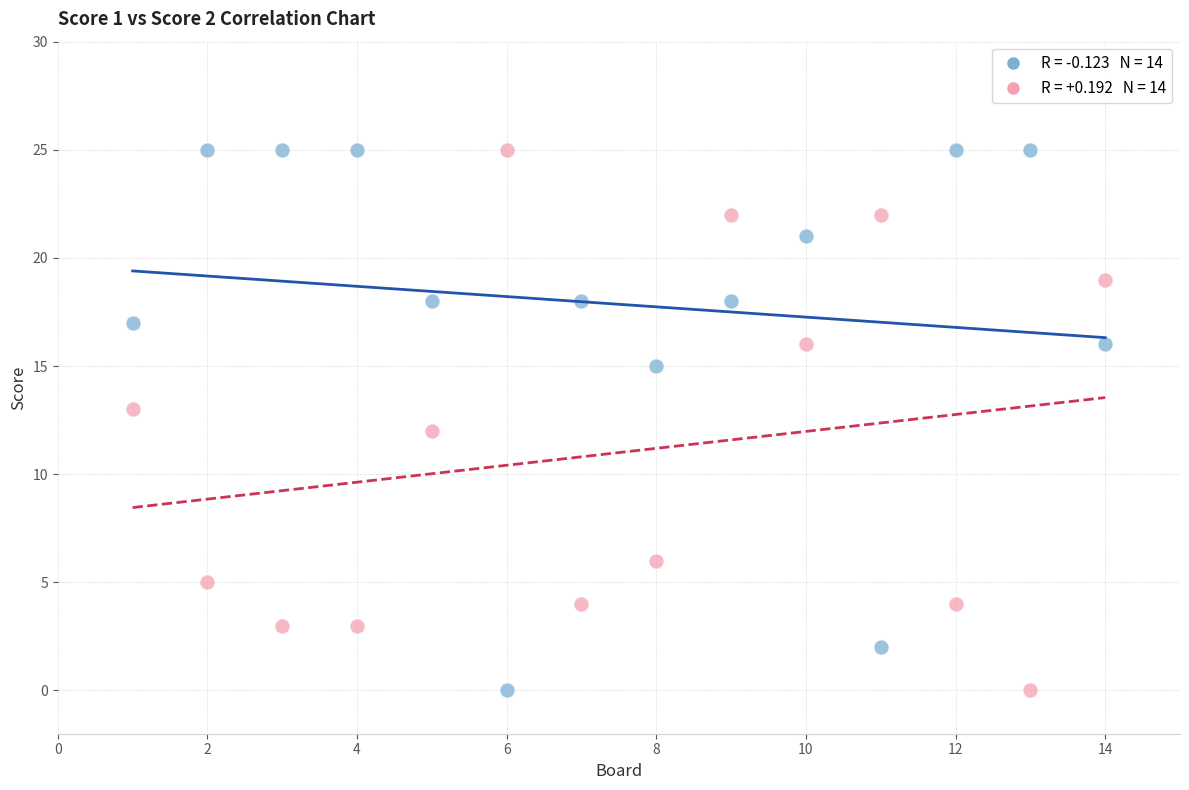

Across all data points, what is the range of Y values (max minus min)?

25